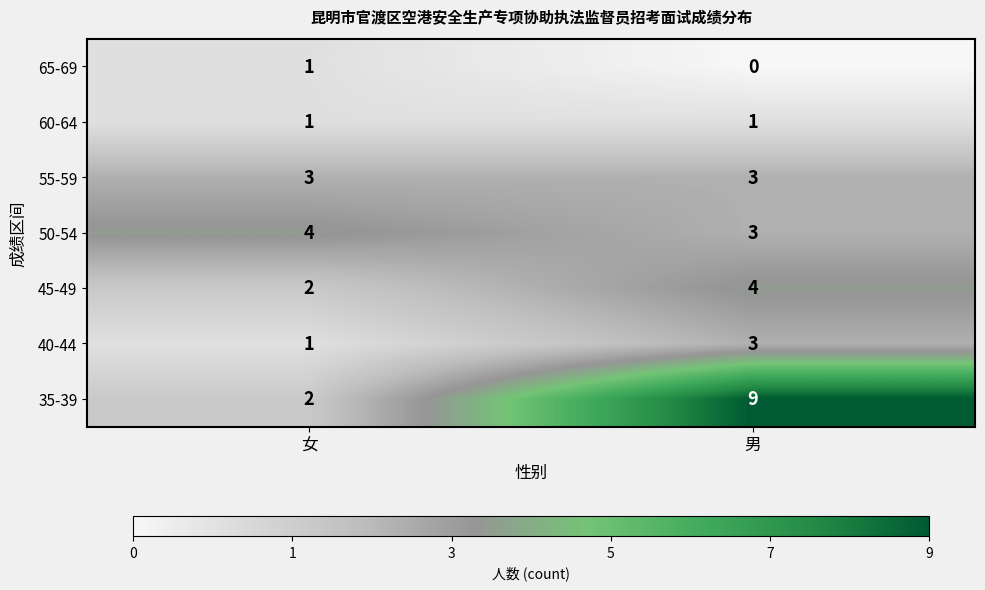

Is it true that 60-64 equals 1 at 男?

True